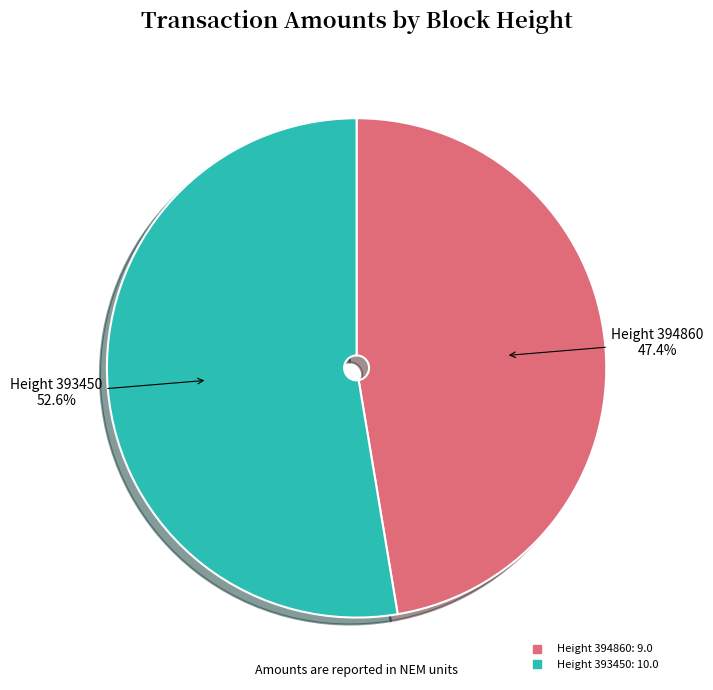

Is there a majority slice in this chart?

Yes